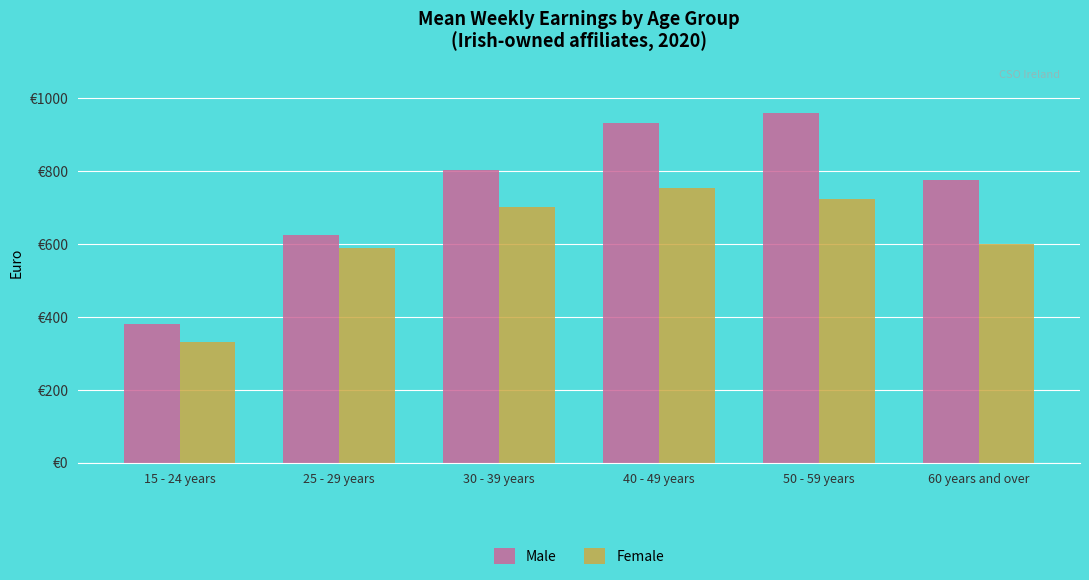

Which label corresponds to the largest value in the chart?

50 - 59 years